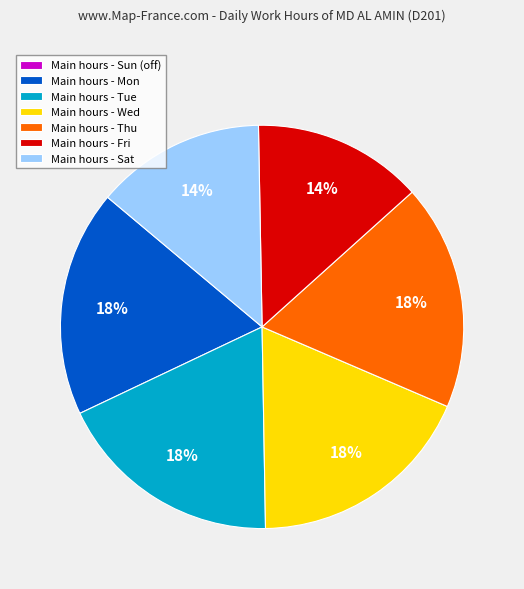

What is the ratio of the value at Main hours - Fri to the value at Main hours - Sat?

1.0